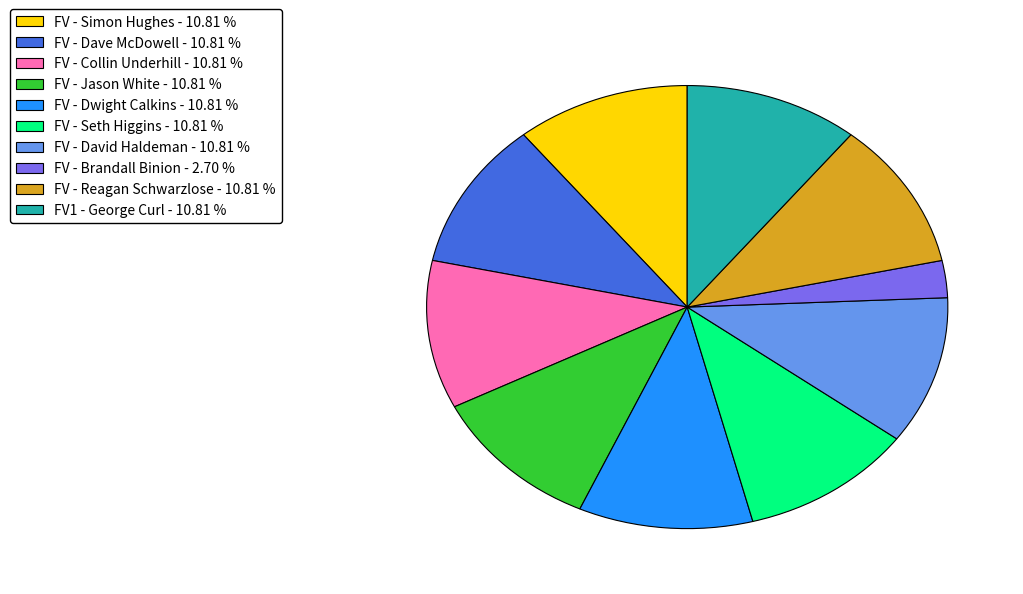

Does any single category account for the majority?

No